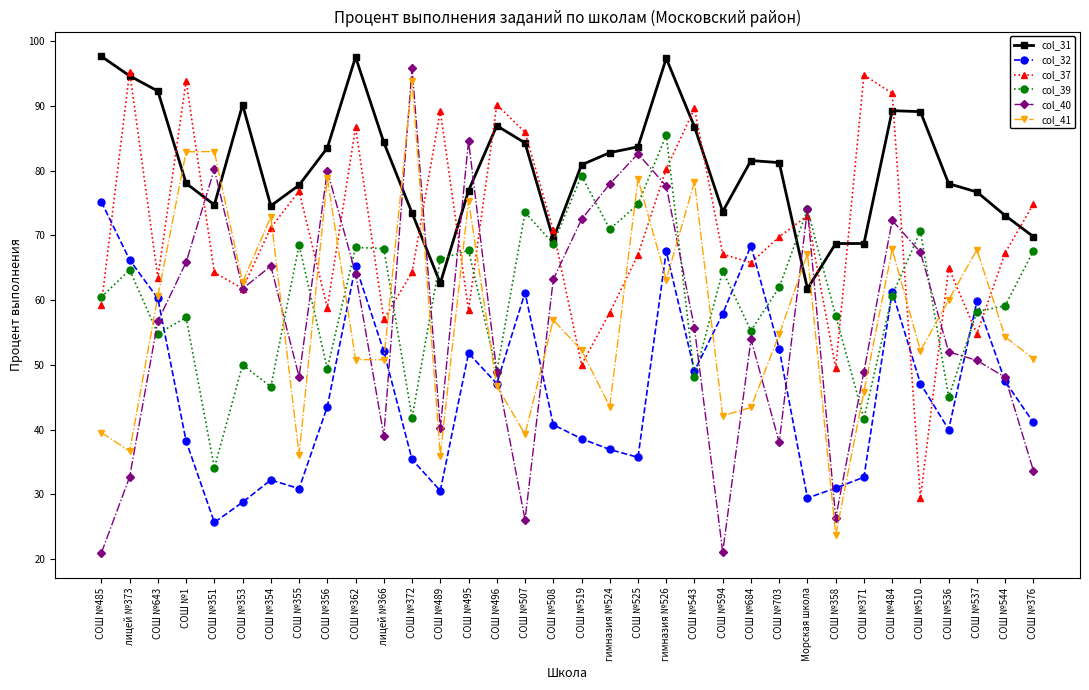

Is it true that col_31 equals 74.7 at СОШ №351?

True